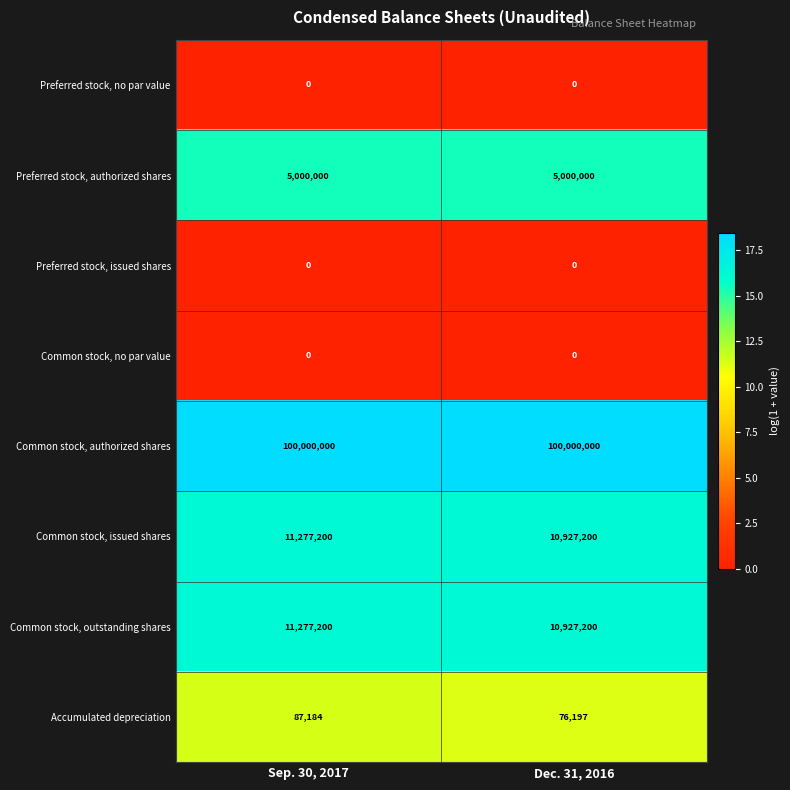

Which series has the largest total across all categories?

Common stock, authorized shares